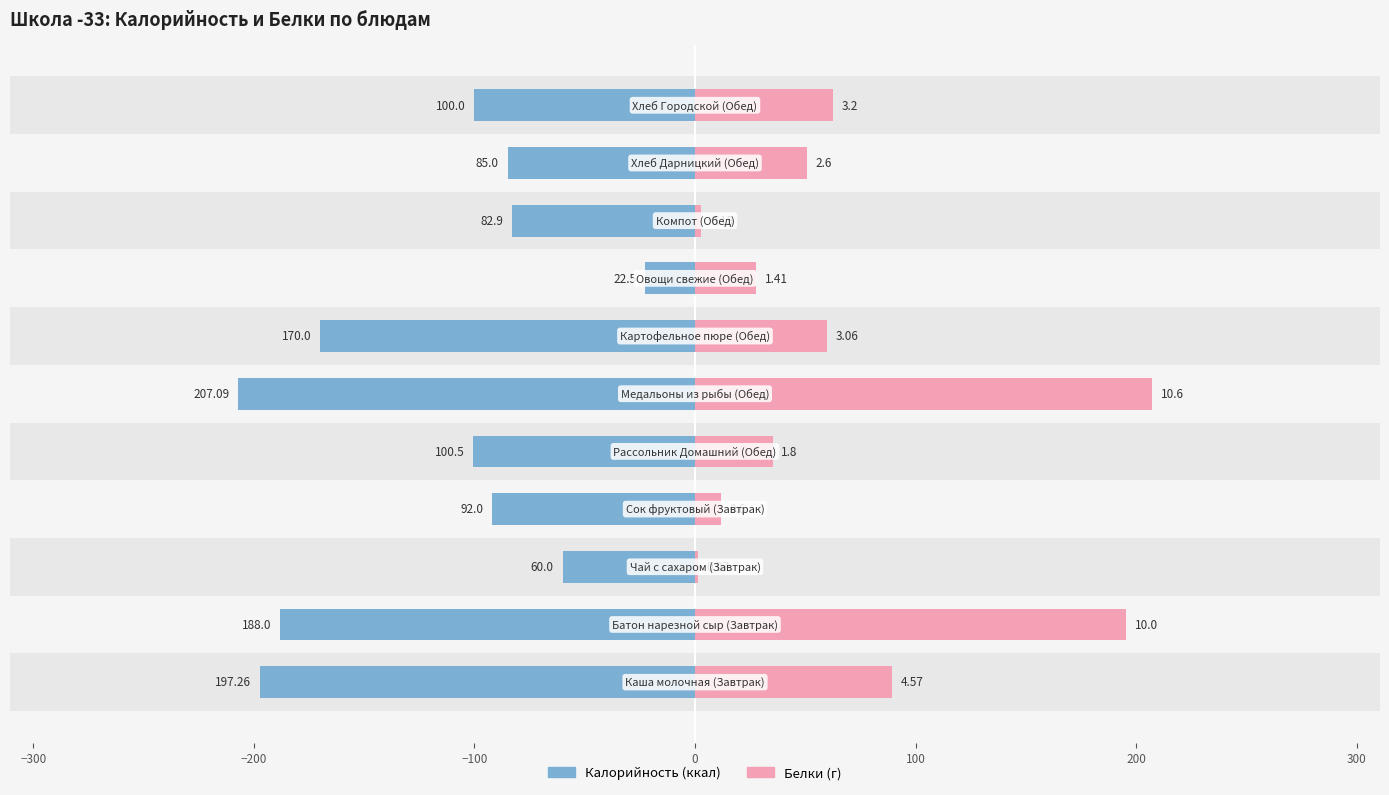

Is it true that Калорийность equals -270.7 at −400?

False